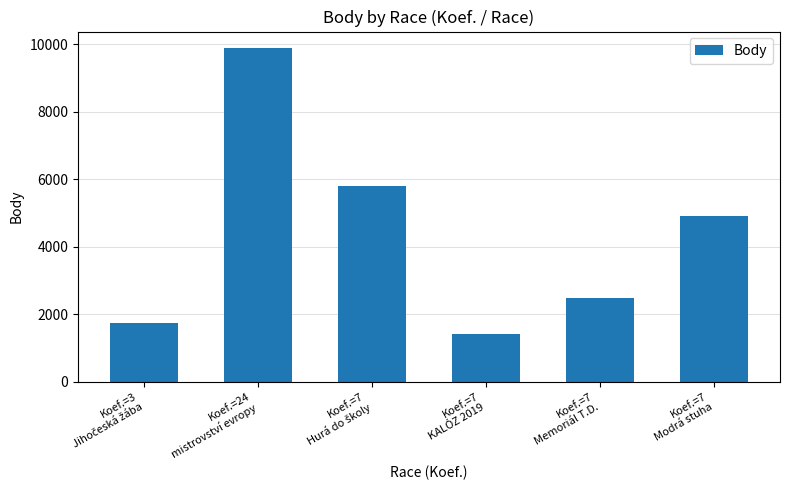

Approximately how many times larger is the value at Koef.=7
Memoriál T.D. compared to Koef.=7
KALÓZ 2019?

1.7